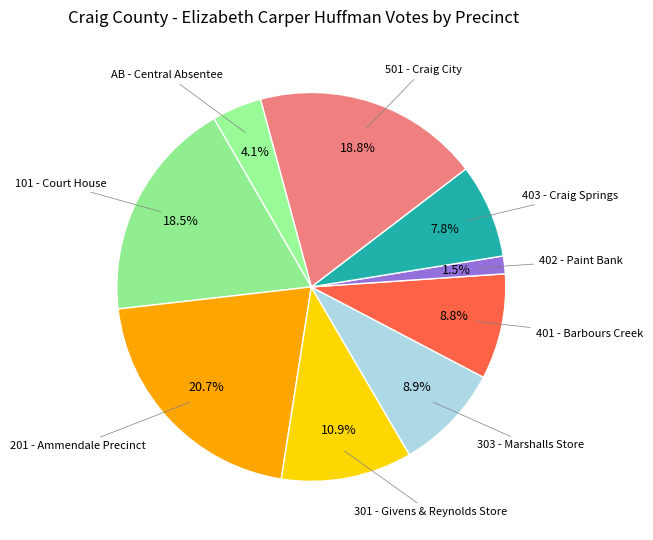

To the nearest percent, what is the average slice percentage?

11%